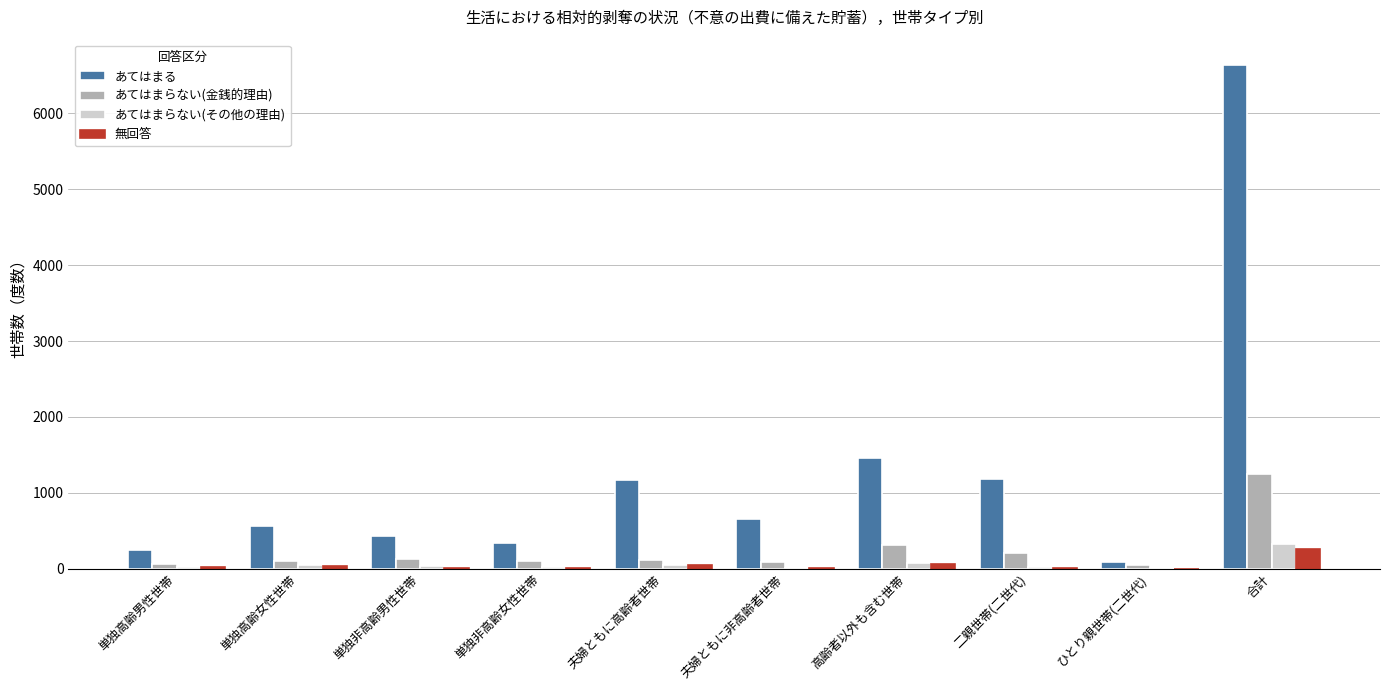

Does the chart contain stacked bars?

No